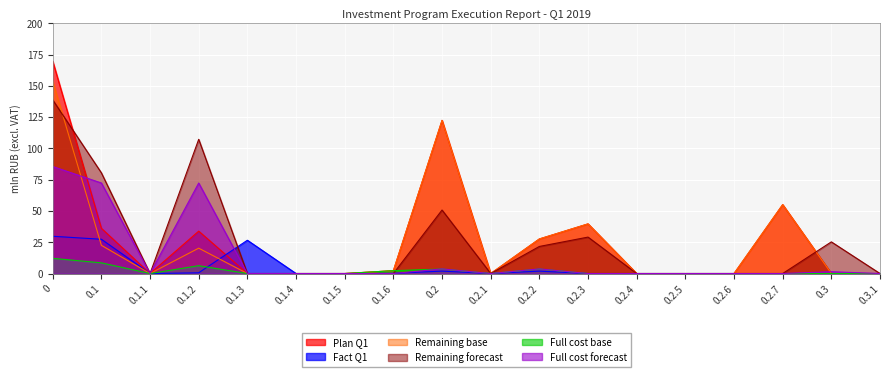

What is the greatest value displayed?

169.7